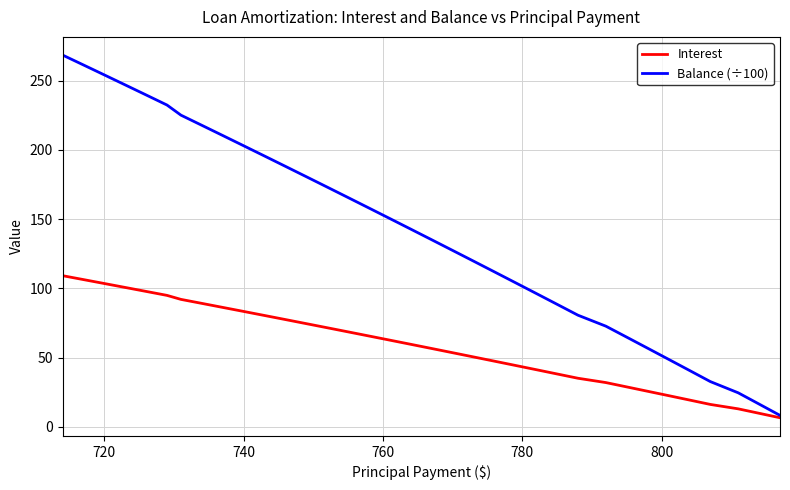

Which series has the widest spread of values?

Balance (÷100)